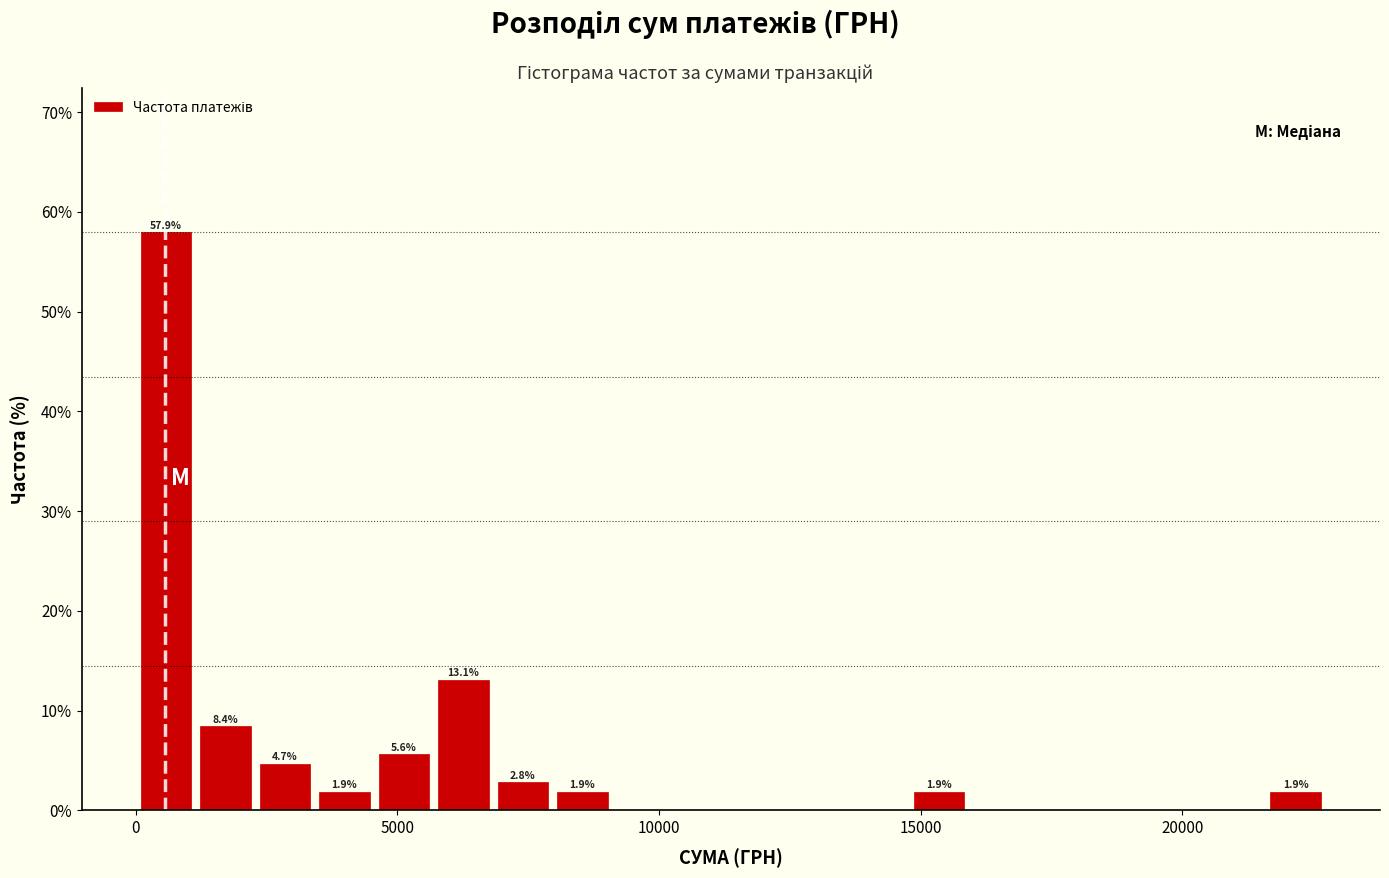

Around what value on the x-axis is the tallest bar? Give the approximate position of its centre, as read against the axis.

500